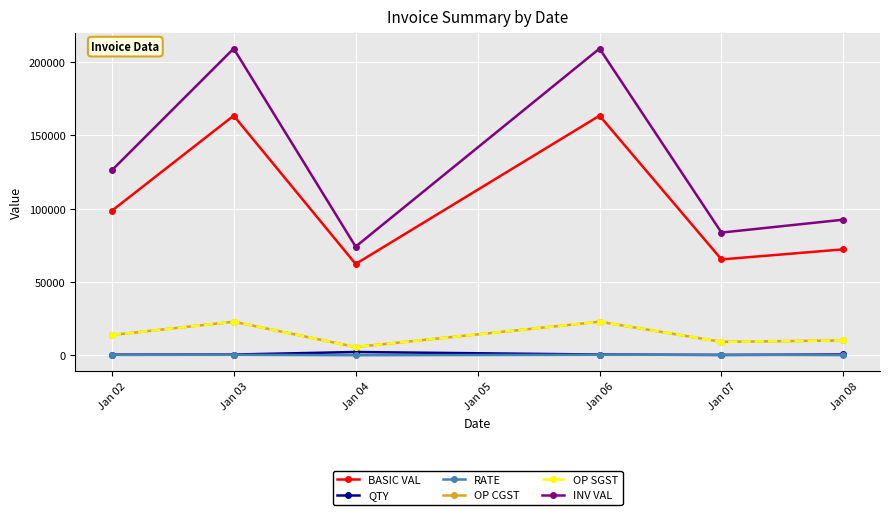

Does the chart have visible grid lines?

Yes